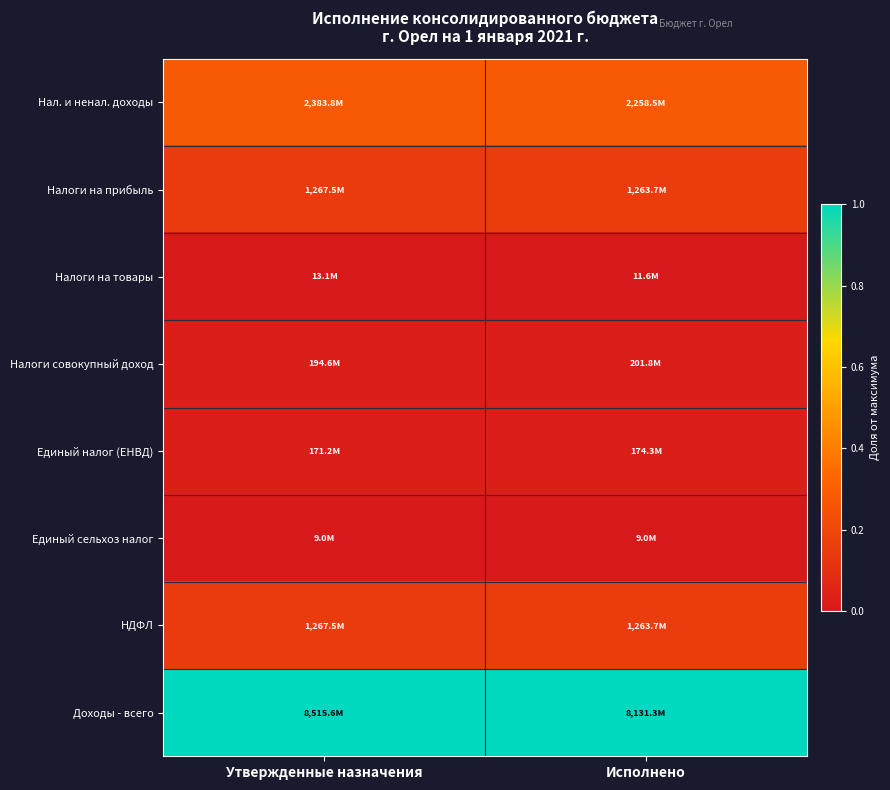

At which category is the sum across all series the highest?

Исполнено